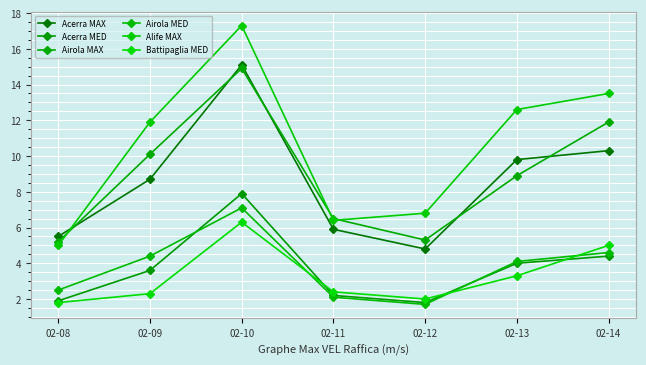

Reading left to right, list all the values displayed in this chart.

Acerra MAX: 02-08=5.5	02-09=8.7	02-10=15.1	02-11=5.9	02-12=4.8	02-13=9.8	02-14=10.3
Acerra MED: 02-08=1.9	02-09=3.6	02-10=7.9	02-11=2.2	02-12=1.8	02-13=4.0	02-14=4.4
Airola MAX: 02-08=5.2	02-09=10.1	02-10=14.9	02-11=6.5	02-12=5.3	02-13=8.9	02-14=11.9
Airola MED: 02-08=2.5	02-09=4.4	02-10=7.1	02-11=2.1	02-12=1.7	02-13=4.1	02-14=4.6
Alife MAX: 02-08=5.0	02-09=11.9	02-10=17.3	02-11=6.4	02-12=6.8	02-13=12.6	02-14=13.5
Battipaglia MED: 02-08=1.8	02-09=2.3	02-10=6.3	02-11=2.4	02-12=2.0	02-13=3.3	02-14=5.0